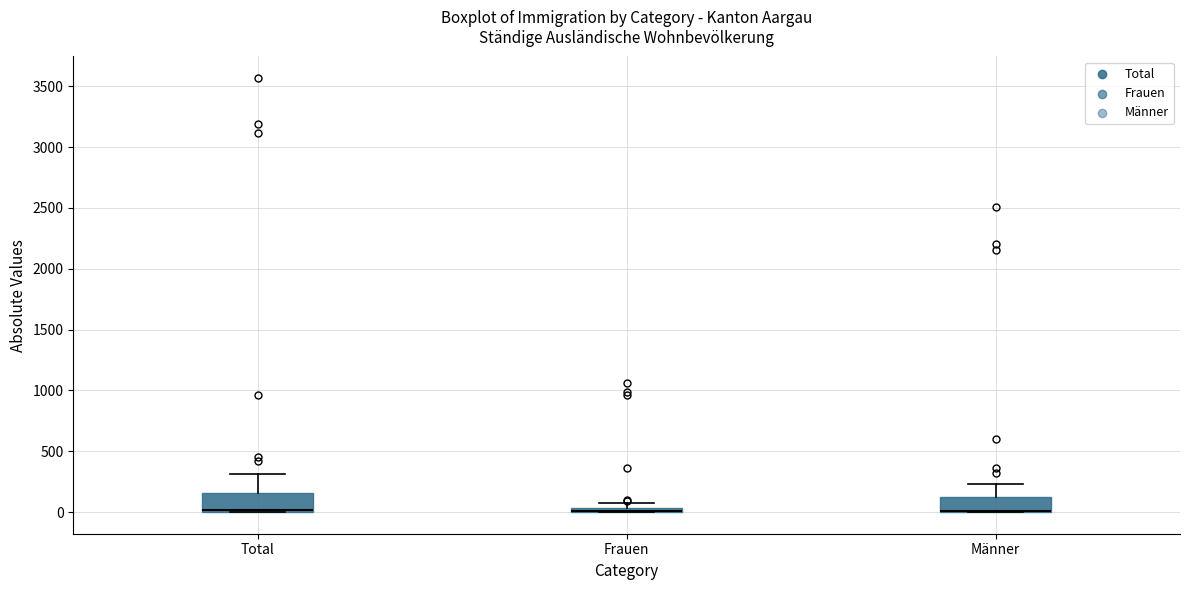

Where is the upper edge of the box for Frauen on the y-axis? The values are not printed on the chart, so give them approximately, as read against the axis.

50